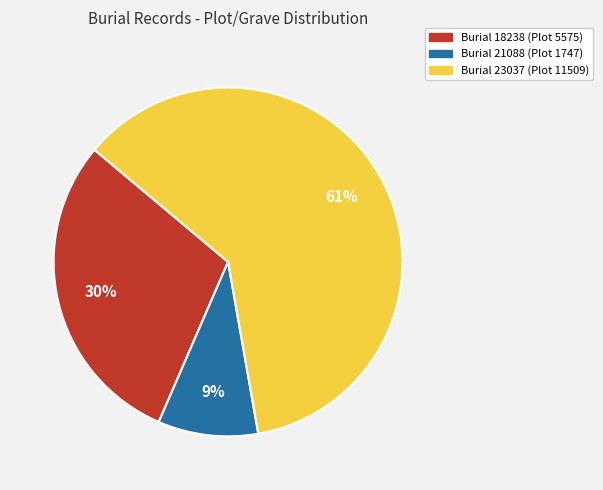

To the nearest percent, what is the difference between the largest and smallest slice percentages?

52%